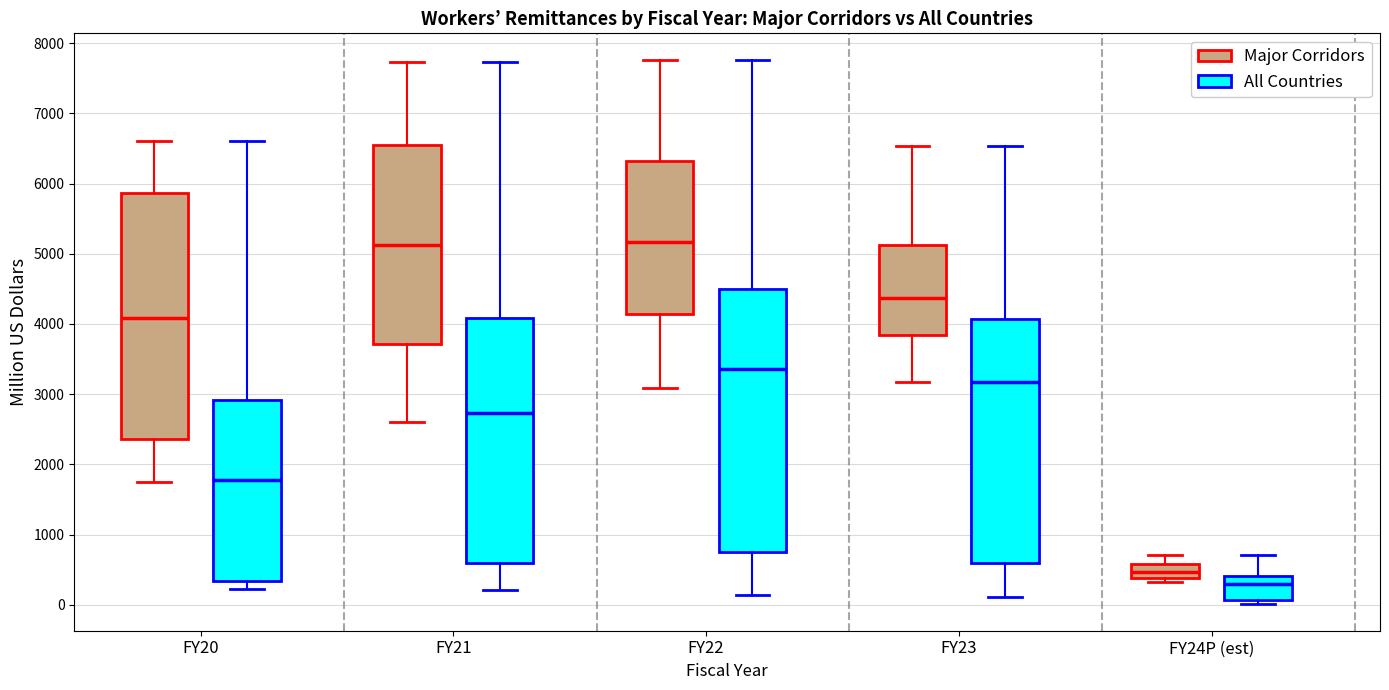

Reading left to right, transcribe this box plot: for each box, give where its median line is, the range the box spans, and where its two whiskers end, as read against the y-axis. The values are not printed on the chart, so give them approximately, as read against the axis.

FY20 (Major Corridors): median 4100, box 2400 to 5900, whiskers 1700 to 6600
FY20 (All Countries): median 1800, box 300 to 2900, whiskers 200 to 6600
FY21 (Major Corridors): median 5100, box 3700 to 6600, whiskers 2600 to 7700
FY21 (All Countries): median 2700, box 600 to 4100, whiskers 200 to 7700
FY22 (Major Corridors): median 5200, box 4100 to 6300, whiskers 3100 to 7800
FY22 (All Countries): median 3400, box 800 to 4500, whiskers 100 to 7800
FY23 (Major Corridors): median 4400, box 3800 to 5100, whiskers 3200 to 6500
FY23 (All Countries): median 3200, box 600 to 4100, whiskers 100 to 6500
FY24P (est) (Major Corridors): median 500, box 400 to 600, whiskers 300 to 700
FY24P (est) (All Countries): median 300, box 100 to 400, whiskers 0 to 700